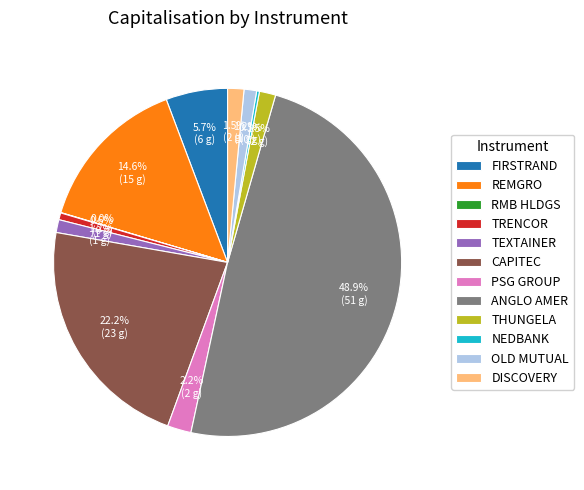

Does OLD MUTUAL represent more than half of the total?

No